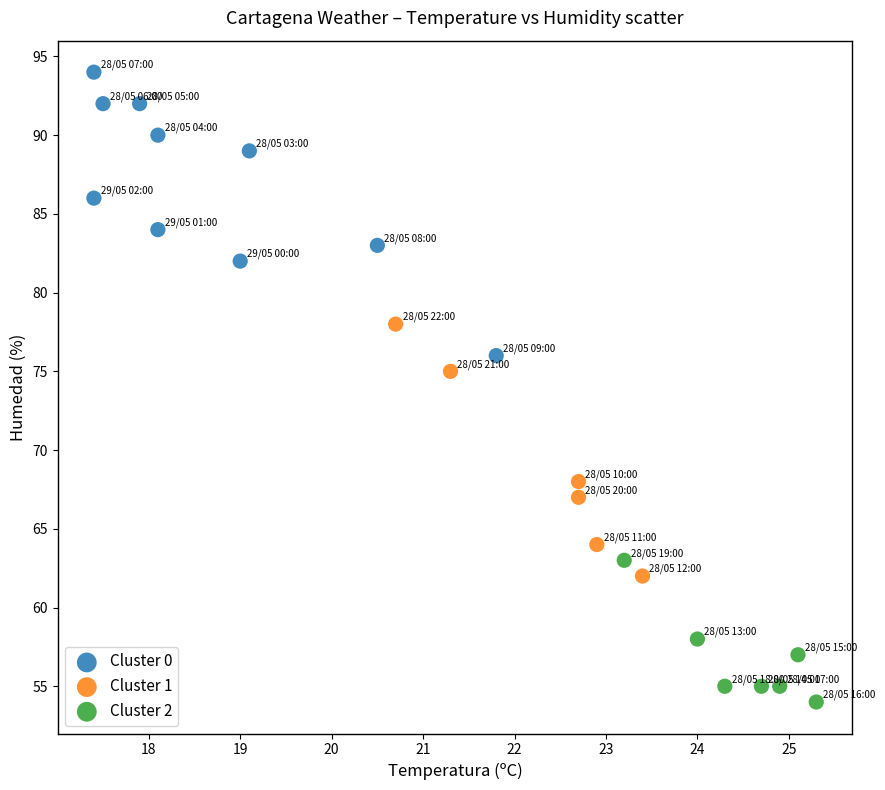

Which series contains the lowest Y value?

Cluster 2